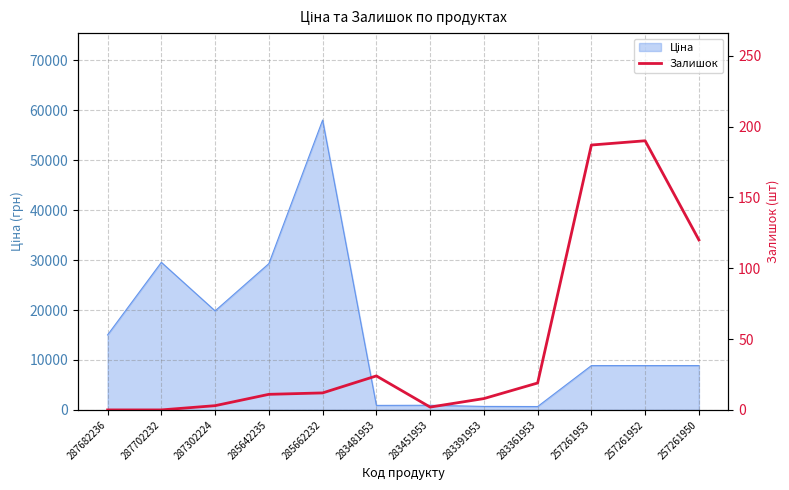

What is the value of the 8th point from the left?

8